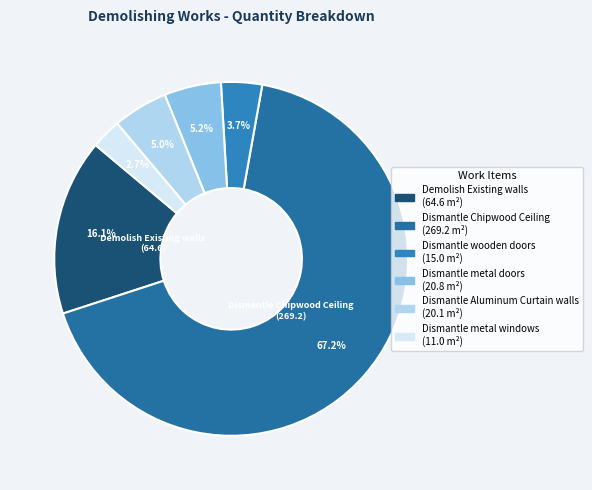

What is the change in value from Demolish Existing walls to Dismantle metal doors?

-43.8